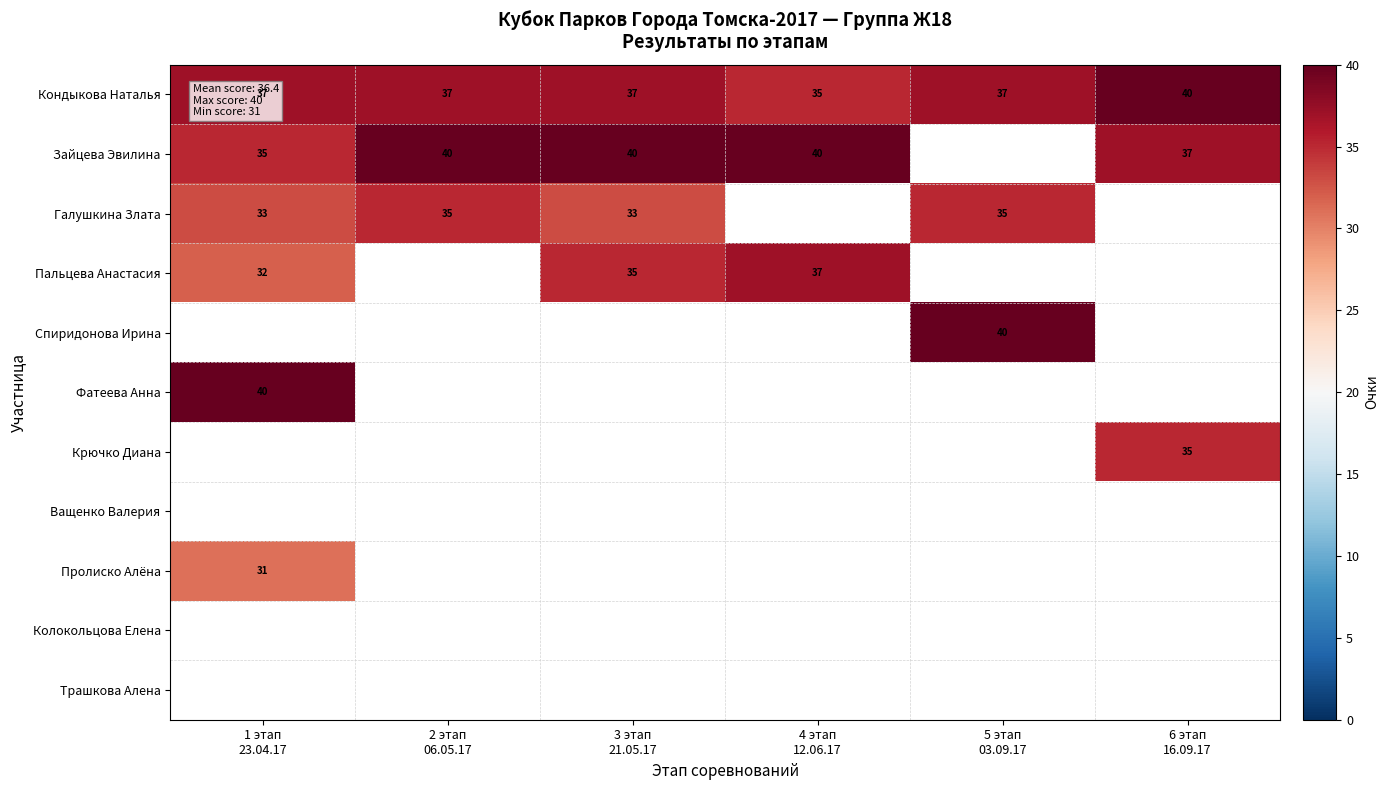

How many positive values does the Пролиско Алёна series have?

1